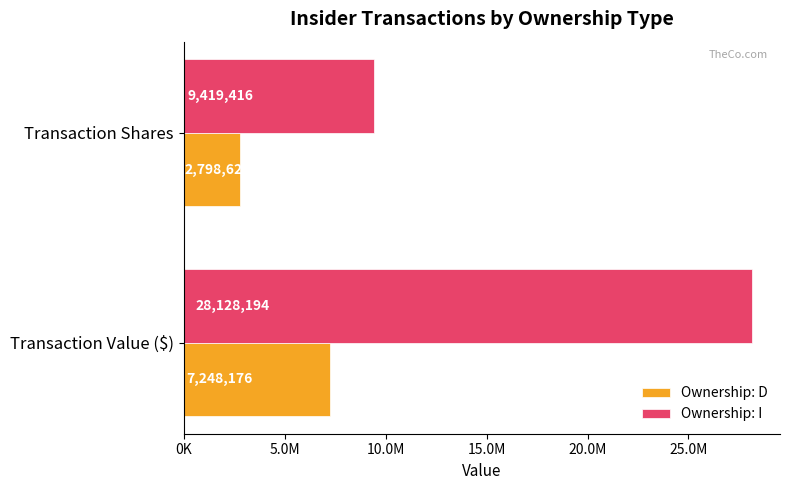

What are all the series names shown in the legend?

Ownership: D, Ownership: I